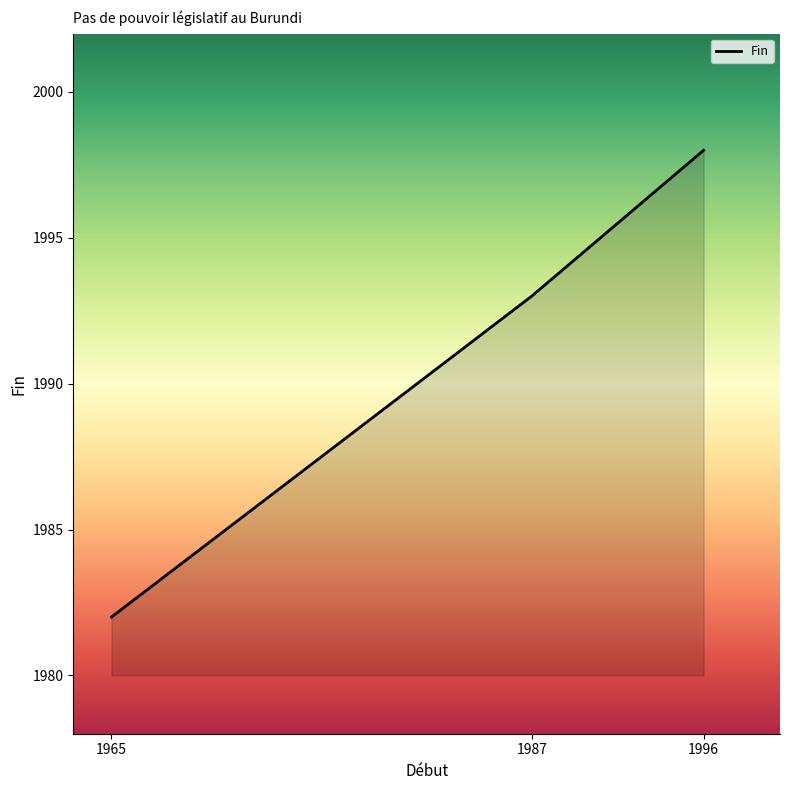

Count the number of categories in the chart.

3